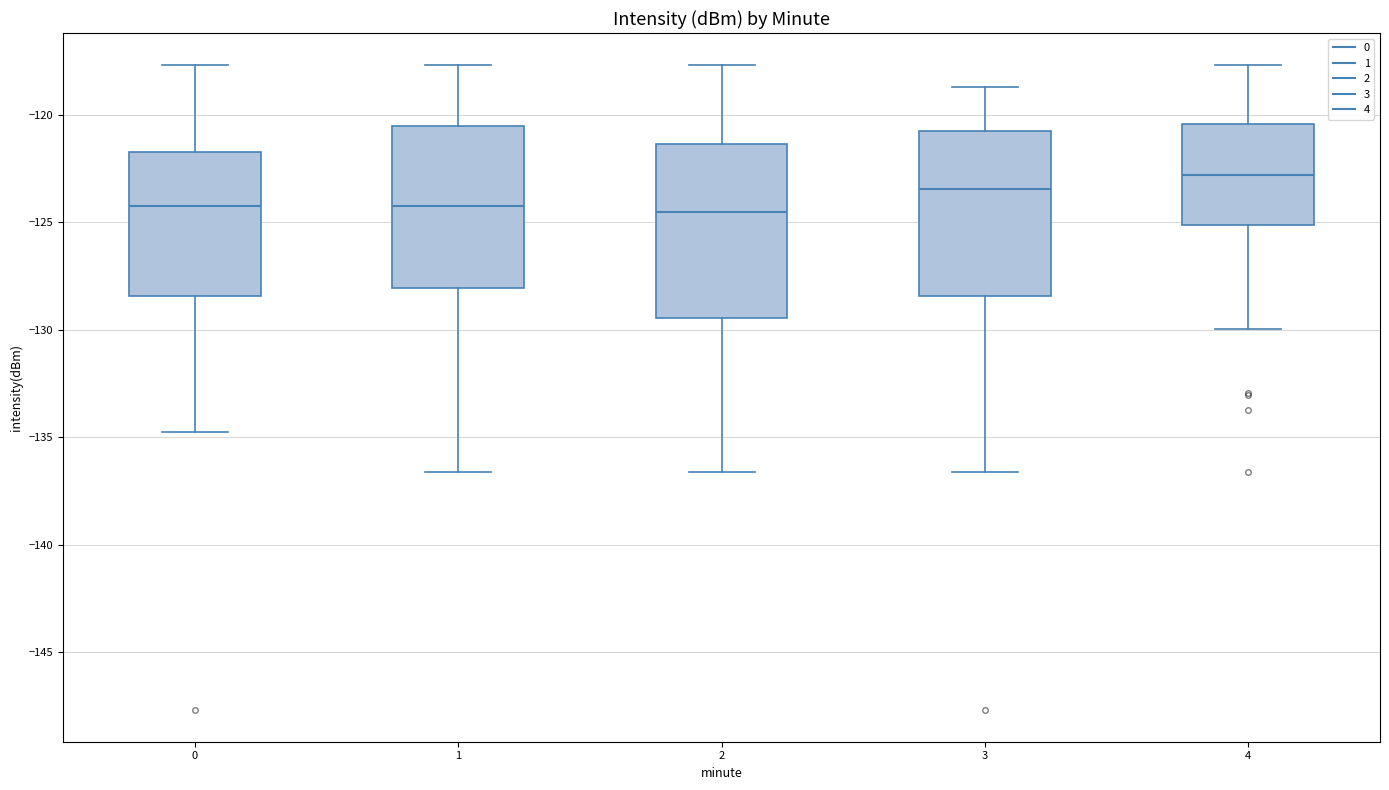

Reading left to right, transcribe this box plot: for each box, give where its median line is, the range the box spans, and where its two whiskers end, as read against the y-axis. The values are not printed on the chart, so give them approximately, as read against the axis.

0: median -124.0, box -128.5 to -121.5, whiskers -135.0 to -117.5
1: median -124.0, box -128.0 to -120.5, whiskers -136.5 to -117.5
2: median -124.5, box -129.5 to -121.5, whiskers -136.5 to -117.5
3: median -123.5, box -128.5 to -120.5, whiskers -136.5 to -118.5
4: median -123.0, box -125.0 to -120.5, whiskers -130.0 to -117.5